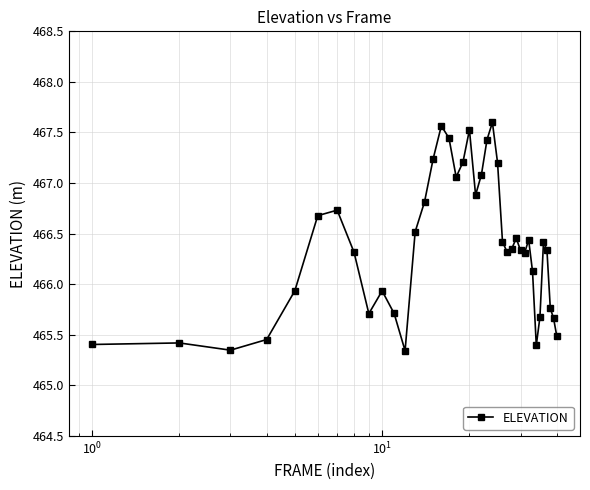

What is the value of the 20th point from the left?

467.5